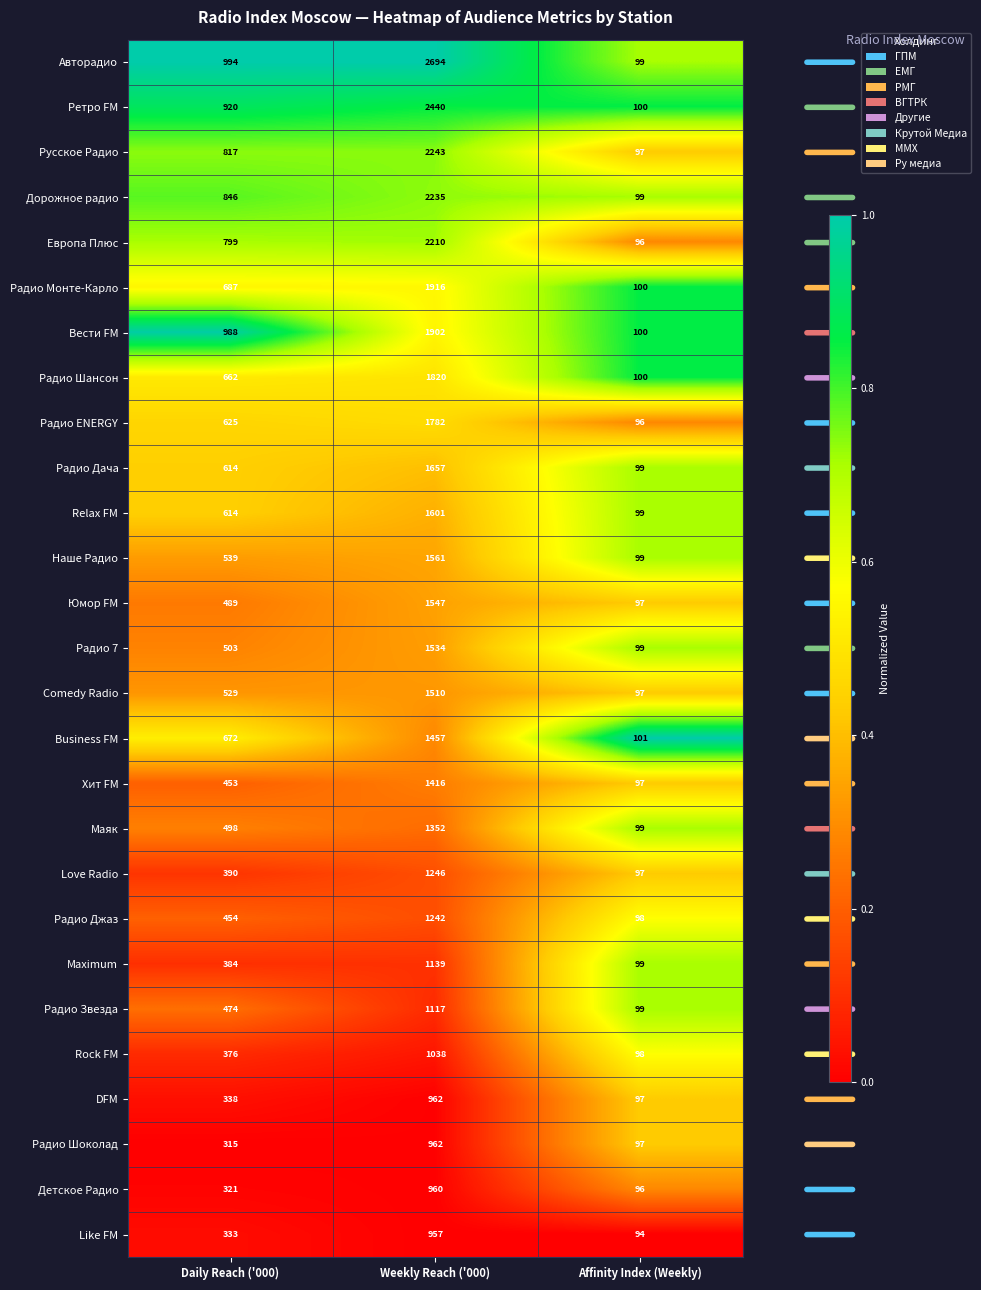

Which series has the widest spread of values?

Авторадио